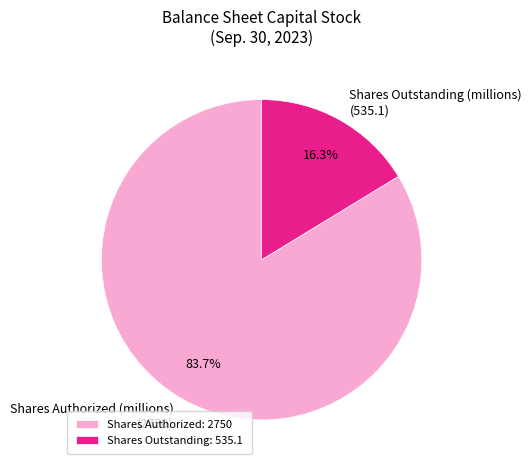

Is the sum of Shares Authorized (millions) (2750) and Shares Outstanding (millions) (535.1) greater than half?

Yes